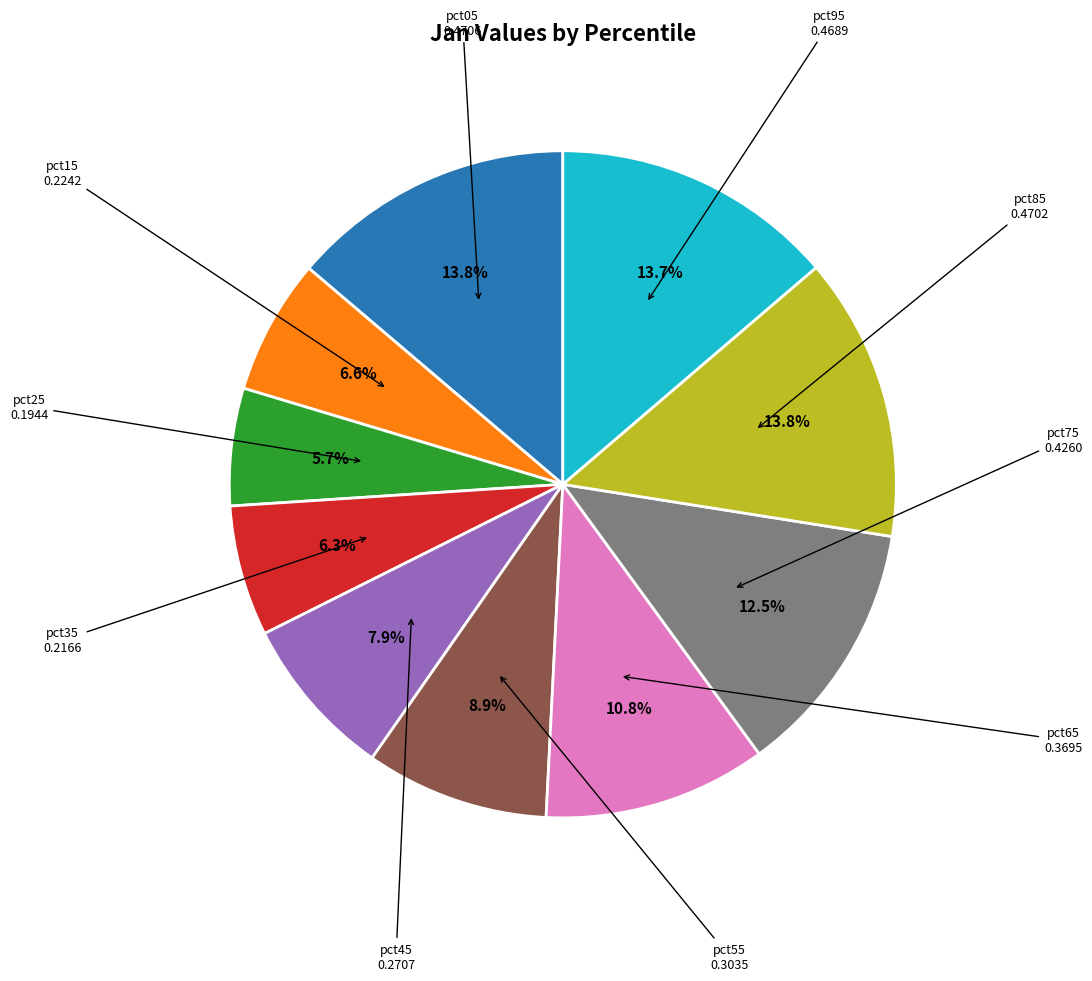

Count the number of slices in the pie.

10